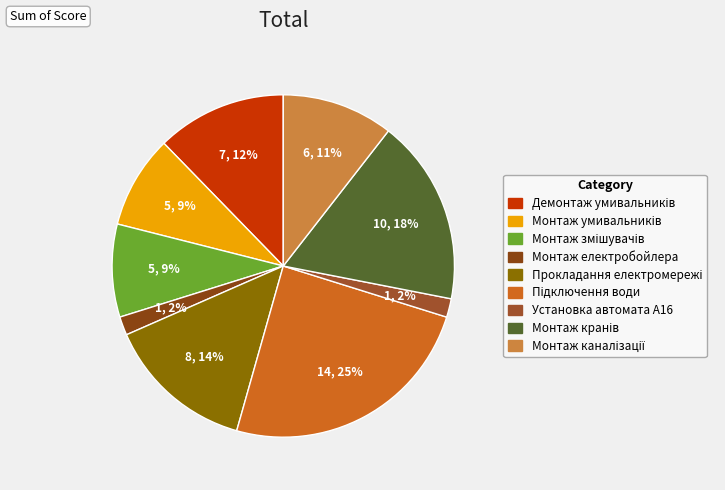

Approximately how many times larger is the value at Установка автомата А16 compared to Монтаж електробойлера?

1.0